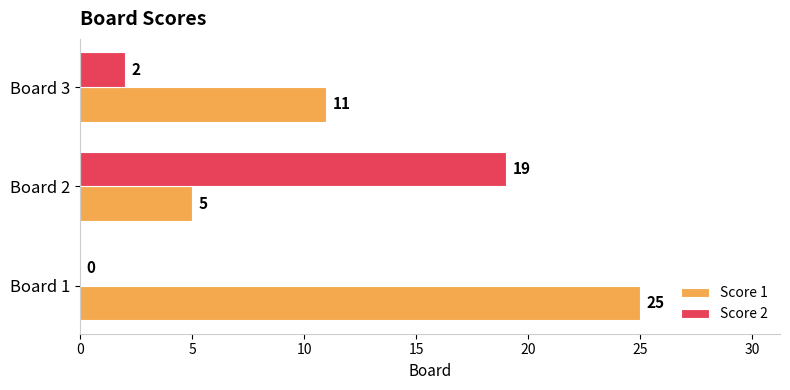

True or false: Score 1 has a value of 25 at Board 1.

True